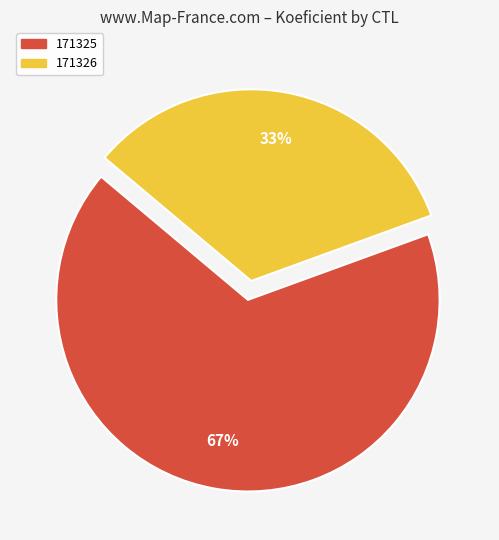

Approximately how many times larger is the value at 171326 compared to 171325?

0.5